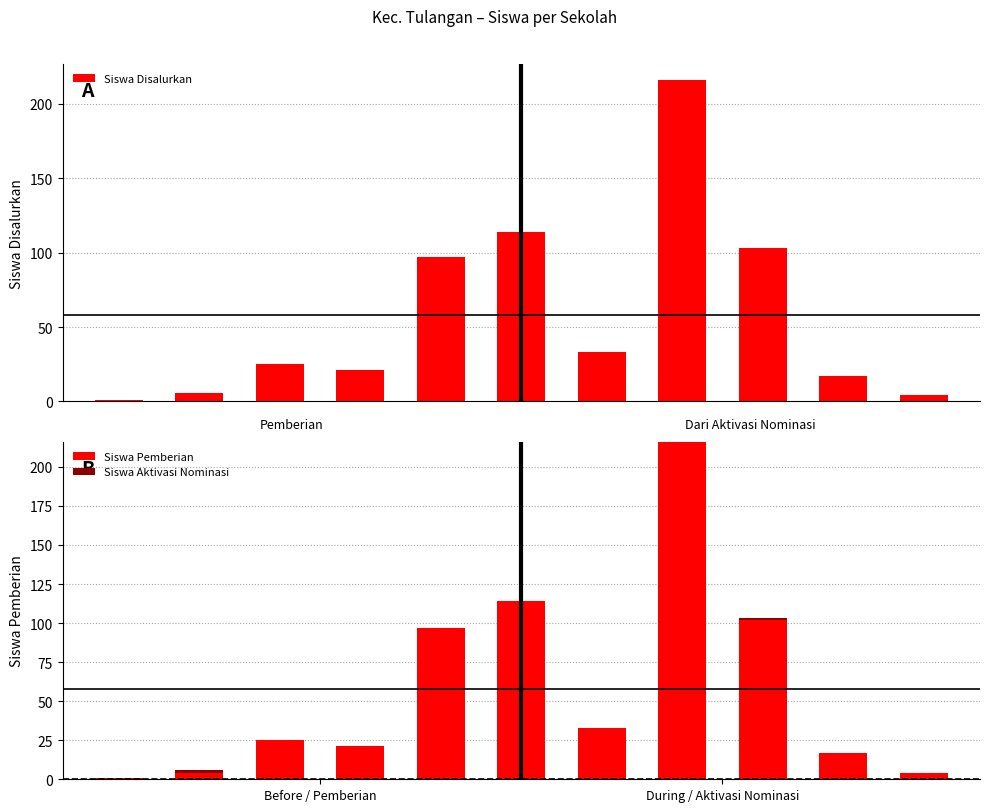

What is the difference between the maximum and second lowest values in the Siswa Disalurkan series?

212